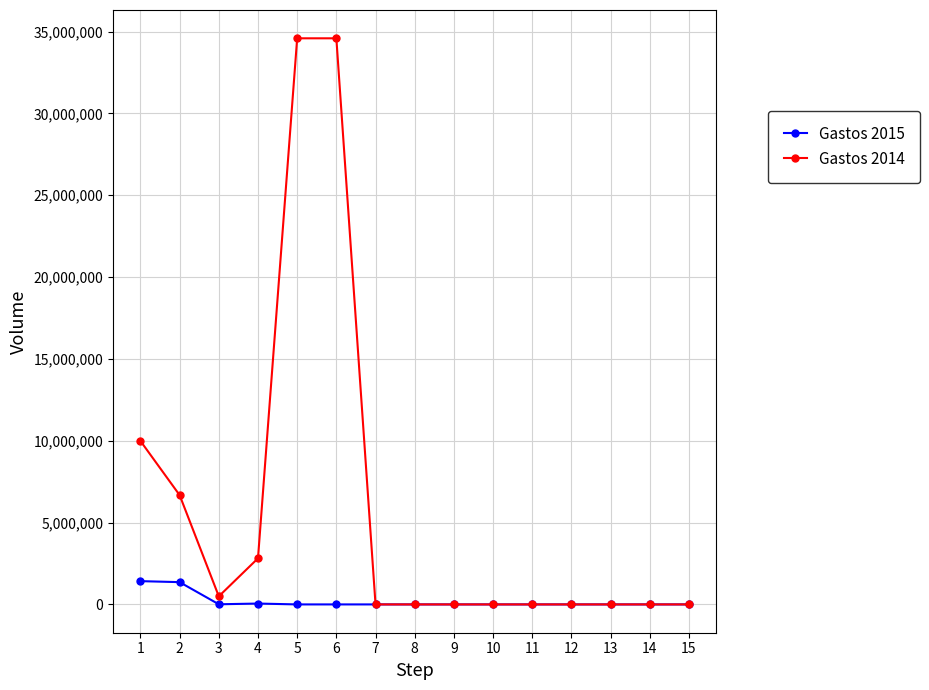

Which series has the widest spread of values?

Gastos 2014